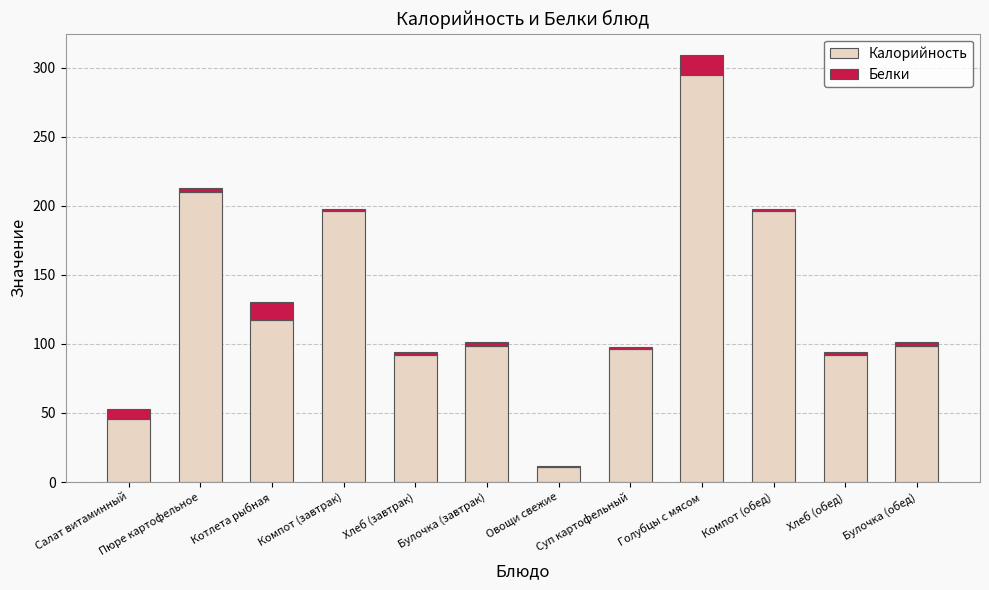

Which category has the highest value in the Калорийность series?

Голубцы с мясом